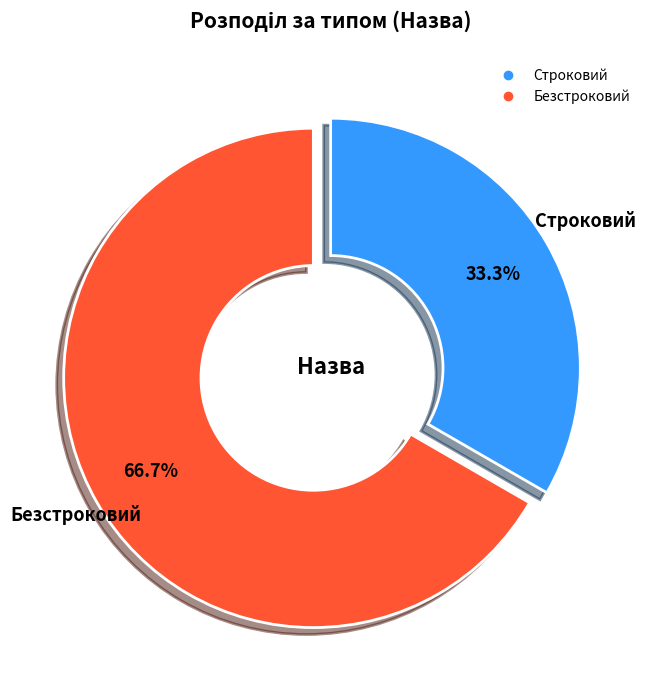

To the nearest percent, what portion does Безстроковий represent?

67%